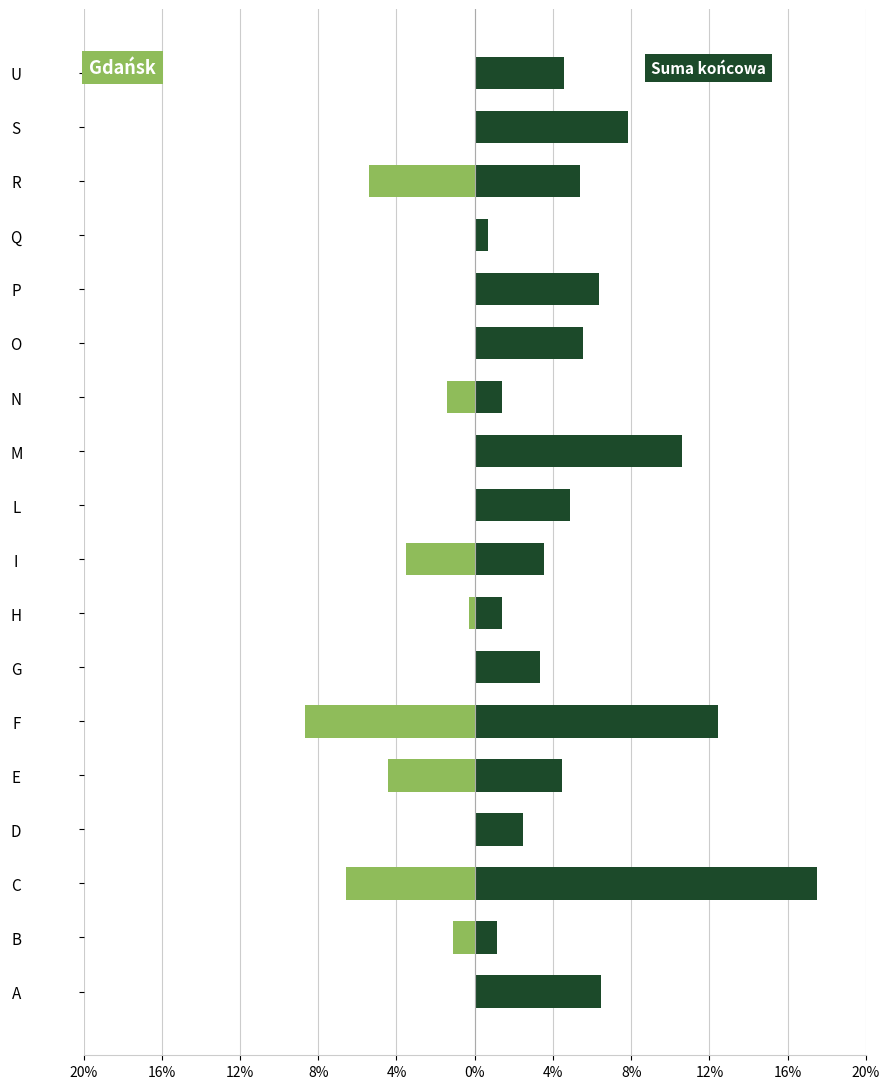

How many values in the Gdańsk series are below 0?

8